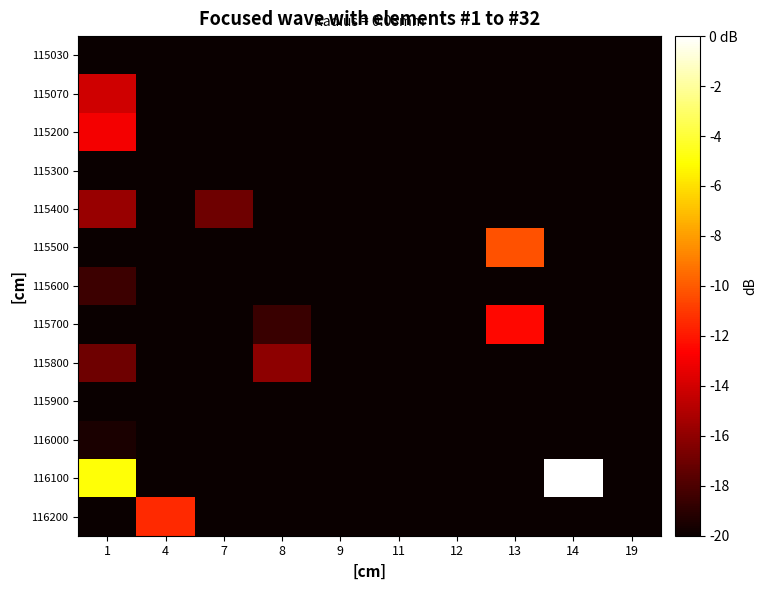

Reading right to left, list all the values displayed in this chart.

115030: 19=-20.0	14=-20.0	13=-20.0	12=-20.0	11=-20.0	9=-20.0	8=-20.0	7=-20.0	4=-20.0	1=-20.0
115070: 19=-20.0	14=-20.0	13=-20.0	12=-20.0	11=-20.0	9=-20.0	8=-20.0	7=-20.0	4=-20.0	1=-14.1
115200: 19=-20.0	14=-20.0	13=-20.0	12=-20.0	11=-20.0	9=-20.0	8=-20.0	7=-20.0	4=-20.0	1=-13.0
115300: 19=-20.0	14=-20.0	13=-20.0	12=-20.0	11=-20.0	9=-20.0	8=-20.0	7=-20.0	4=-20.0	1=-20.0
115400: 19=-20.0	14=-20.0	13=-20.0	12=-20.0	11=-20.0	9=-20.0	8=-20.0	7=-17.0	4=-20.0	1=-15.7
115500: 19=-20.0	14=-20.0	13=-10.2	12=-20.0	11=-20.0	9=-20.0	8=-20.0	7=-20.0	4=-20.0	1=-20.0
115600: 19=-20.0	14=-20.0	13=-20.0	12=-20.0	11=-20.0	9=-20.0	8=-20.0	7=-20.0	4=-20.0	1=-18.5
115700: 19=-20.0	14=-20.0	13=-12.5	12=-20.0	11=-20.0	9=-20.0	8=-18.5	7=-20.0	4=-20.0	1=-20.0
115800: 19=-20.0	14=-20.0	13=-20.0	12=-20.0	11=-20.0	9=-20.0	8=-16.0	7=-20.0	4=-20.0	1=-17.0
115900: 19=-20.0	14=-20.0	13=-20.0	12=-20.0	11=-20.0	9=-20.0	8=-20.0	7=-20.0	4=-20.0	1=-20.0
116000: 19=-20.0	14=-20.0	13=-20.0	12=-20.0	11=-20.0	9=-20.0	8=-20.0	7=-20.0	4=-20.0	1=-19.5
116100: 19=-20.0	14=0.0	13=-20.0	12=-20.0	11=-20.0	9=-20.0	8=-20.0	7=-20.0	4=-20.0	1=-4.9
116200: 19=-20.0	14=-20.0	13=-20.0	12=-20.0	11=-20.0	9=-20.0	8=-20.0	7=-20.0	4=-11.5	1=-20.0